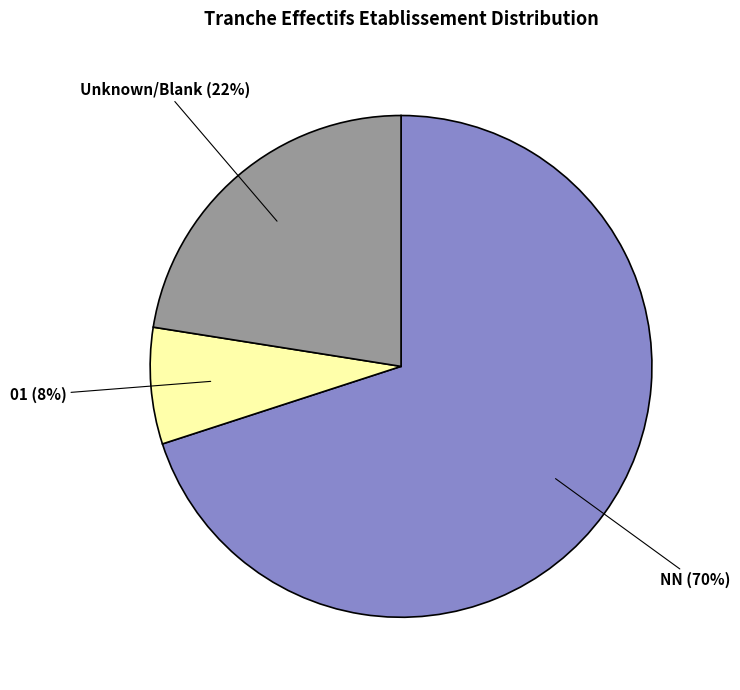

Which category accounts for the majority?

NN